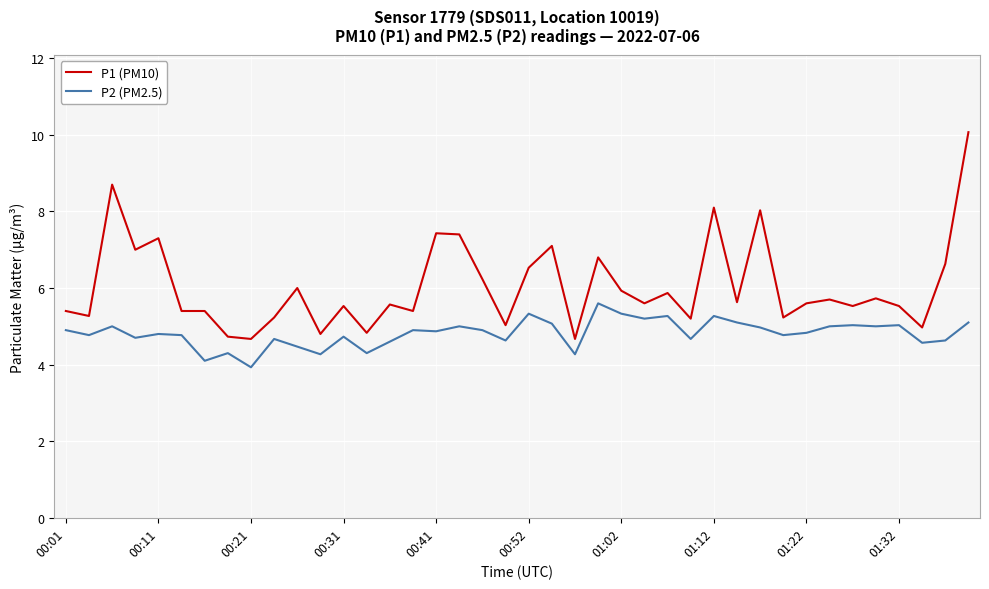

Which series has the largest range (max minus min)?

P1 (PM10)